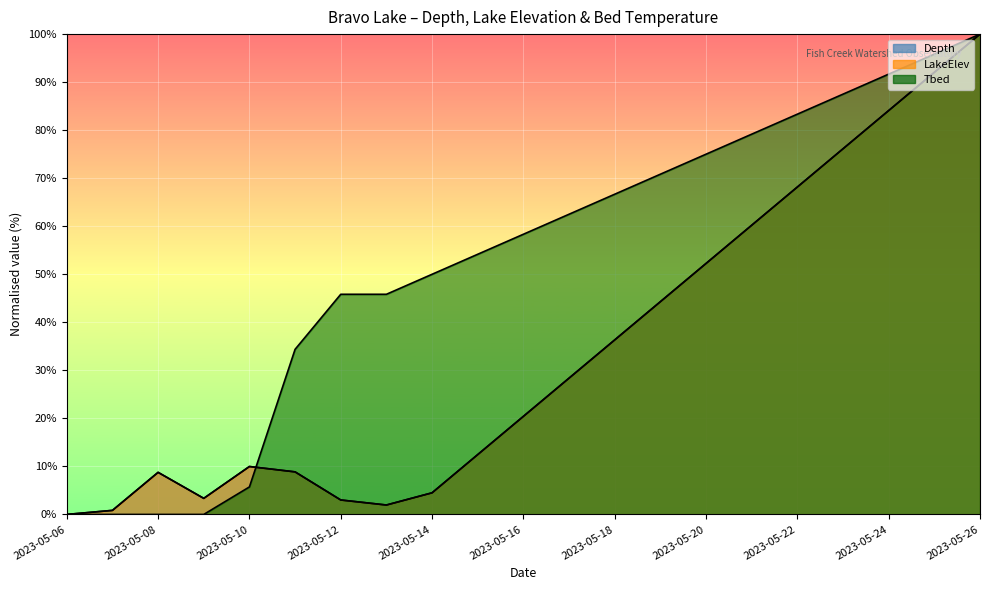

At how many categories does at least one series exceed 79?

6